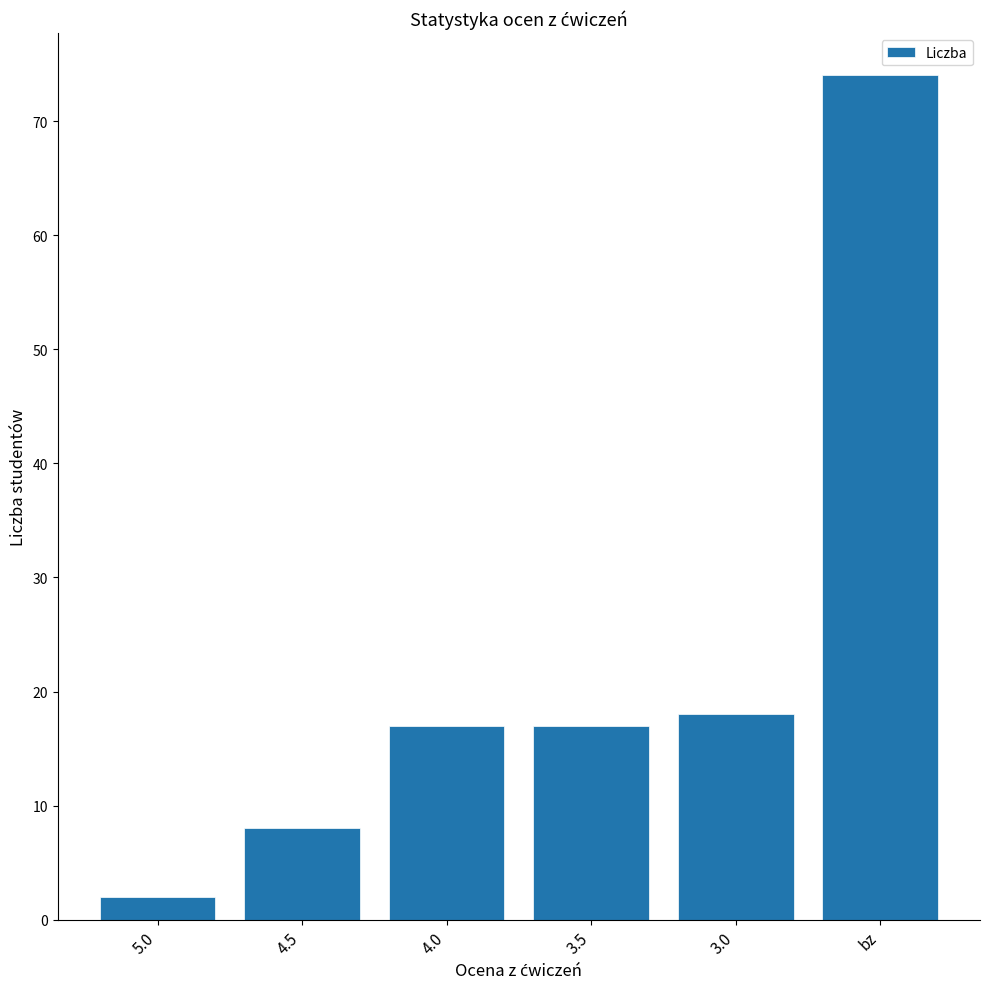

What is the average value?

23